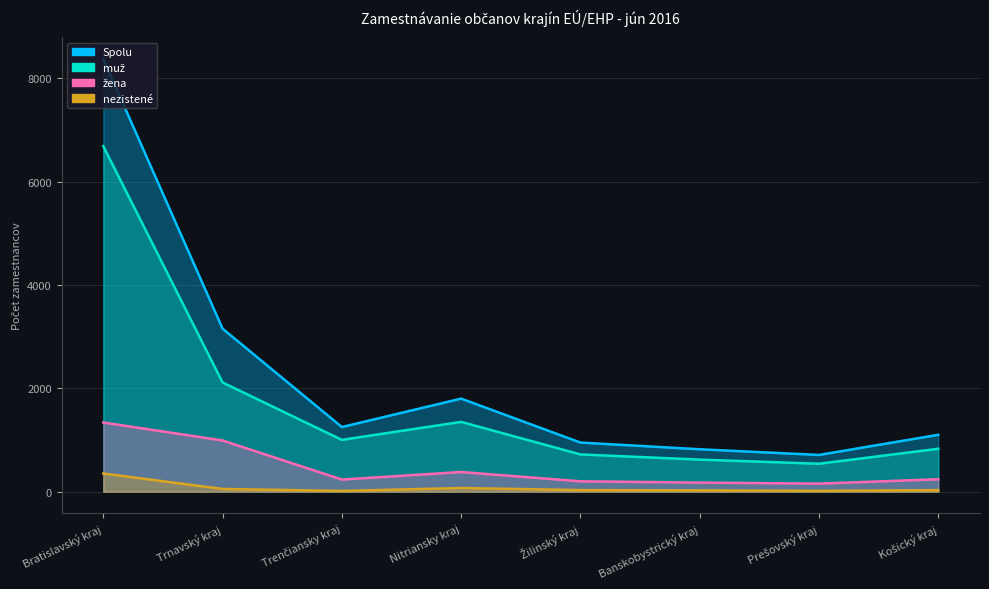

True or false: žena has more than 2 points higher than both neighbors.

False